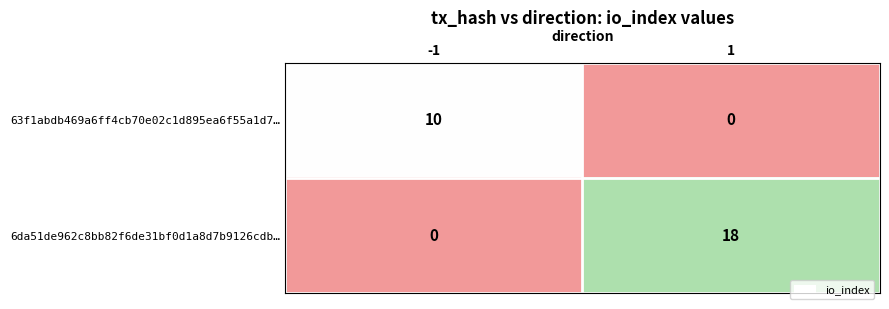

What is the sum of all 6da51de962c8bb82f6de31bf0d1a8d7b9126cdb… values?

18